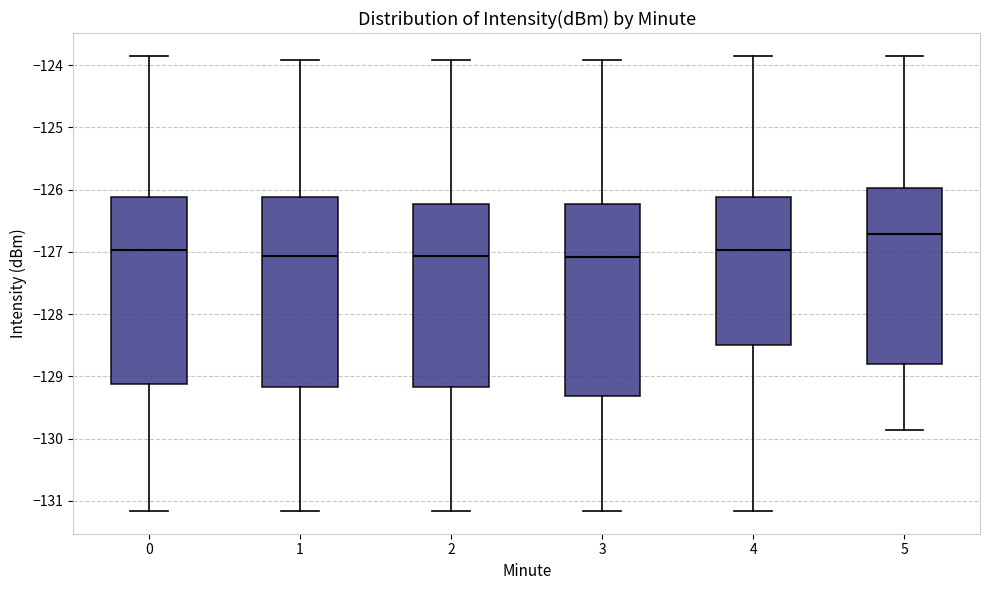

Reading left to right, transcribe this box plot: for each box, give where its median line is, the range the box spans, and where its two whiskers end, as read against the y-axis. The values are not printed on the chart, so give them approximately, as read against the axis.

0: median -127.0, box -129.1 to -126.1, whiskers -131.2 to -123.8
1: median -127.1, box -129.2 to -126.1, whiskers -131.2 to -123.9
2: median -127.1, box -129.2 to -126.2, whiskers -131.2 to -123.9
3: median -127.1, box -129.3 to -126.2, whiskers -131.2 to -123.9
4: median -127.0, box -128.5 to -126.1, whiskers -131.2 to -123.8
5: median -126.7, box -128.8 to -126.0, whiskers -129.9 to -123.8